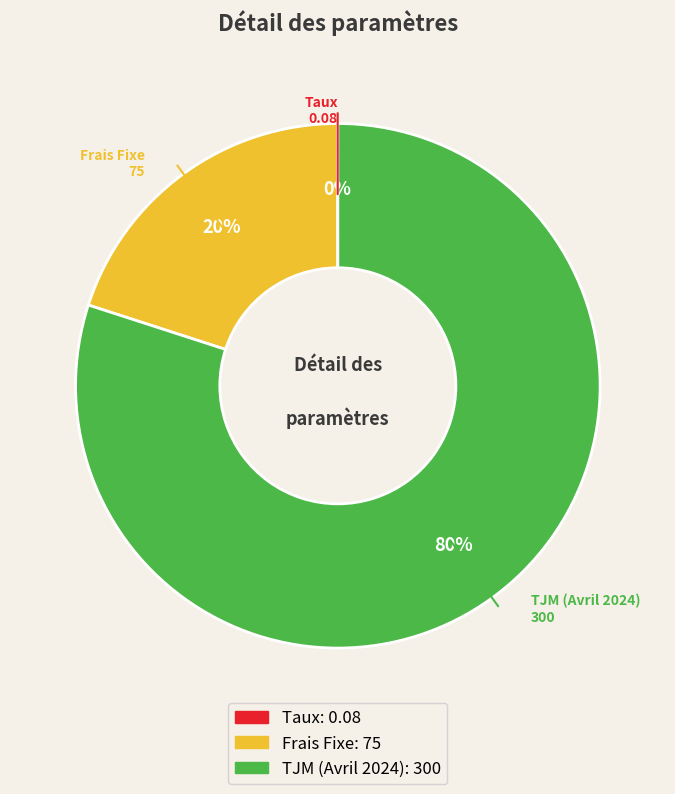

What is the majority slice?

TJM (Avril 2024)